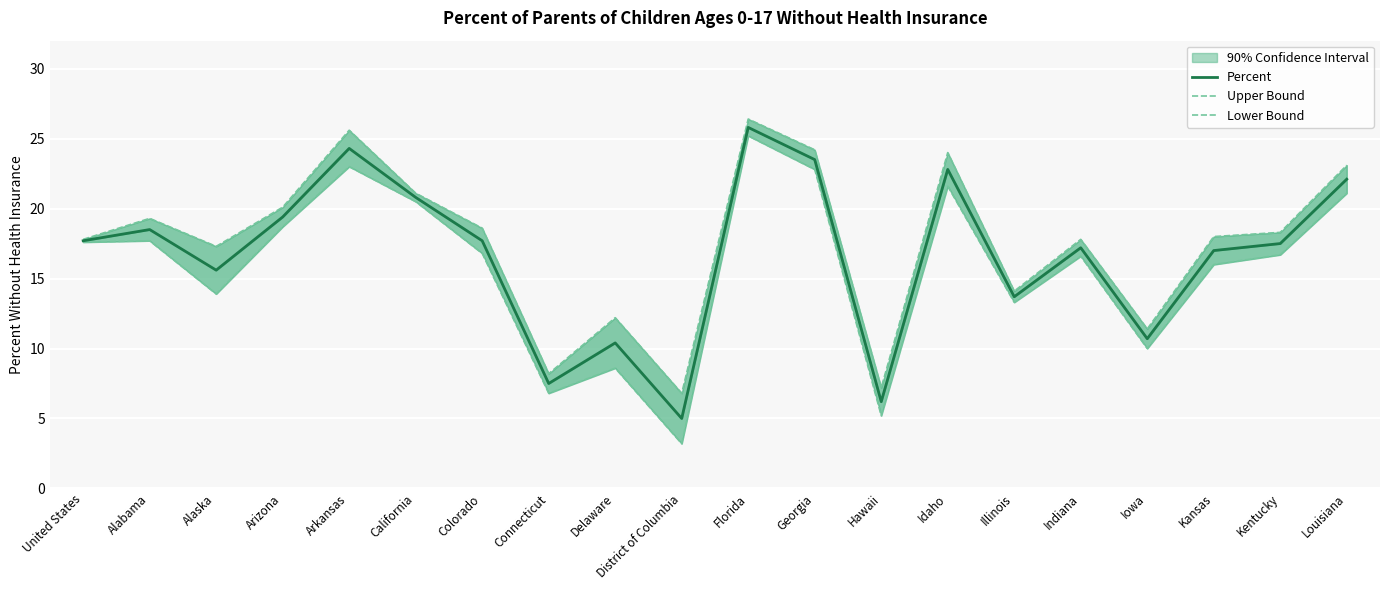

True or false: Percent has a value of 18.5 at Alabama.

True